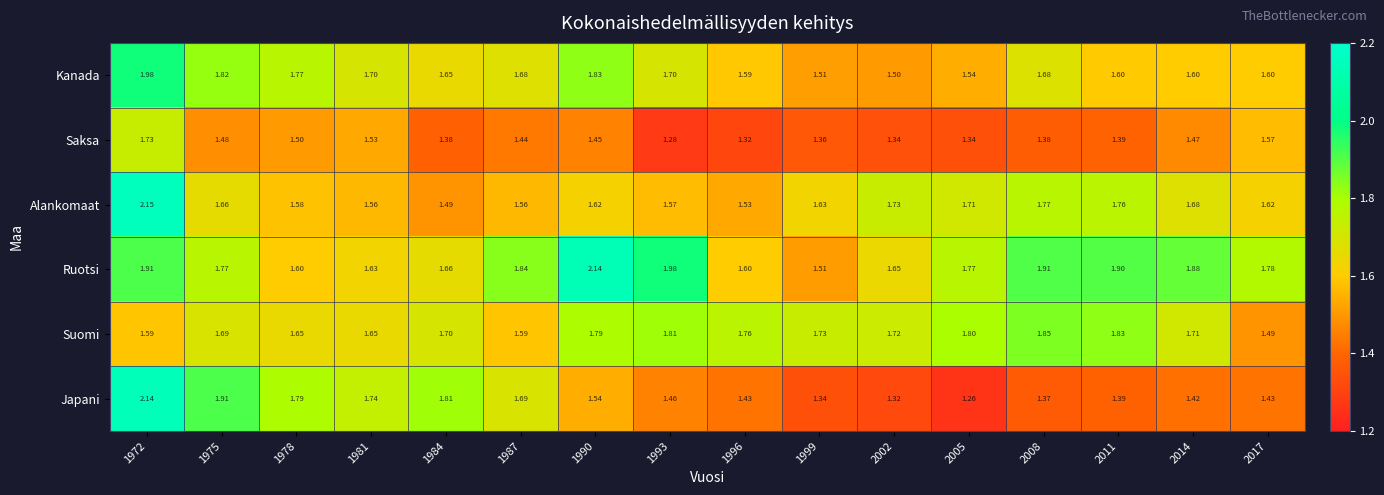

Between 1981 and 2008, which series saw the biggest shift?

Japani